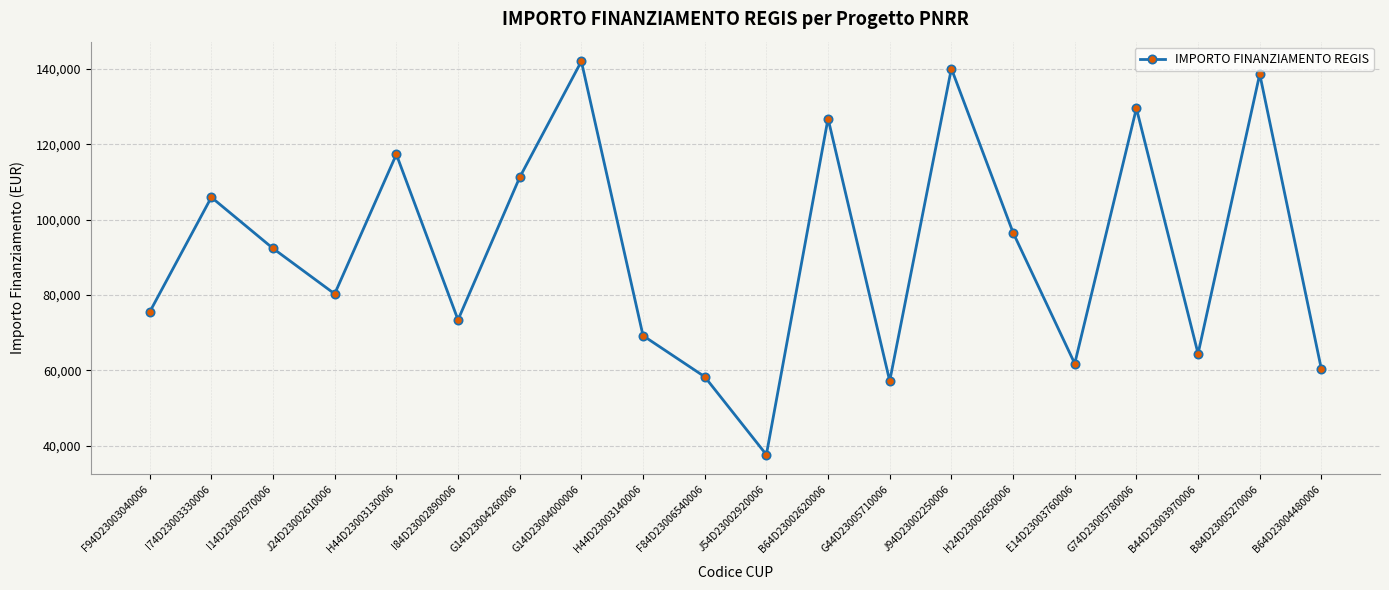

List the labels in order of value, smallest first.

J54D23002920006, G44D23005710006, F84D23006540006, B64D23004480006, E14D23003760006, B44D23003970006, H44D23003140006, I84D23002890006, F94D23003040006, J24D23002610006, I14D23002970006, H24D23002650006, I74D23003330006, G14D23004260006, H44D23003130006, B64D23002620006, G74D23005780006, B84D23005270006, J94D23002250006, G14D23004000006